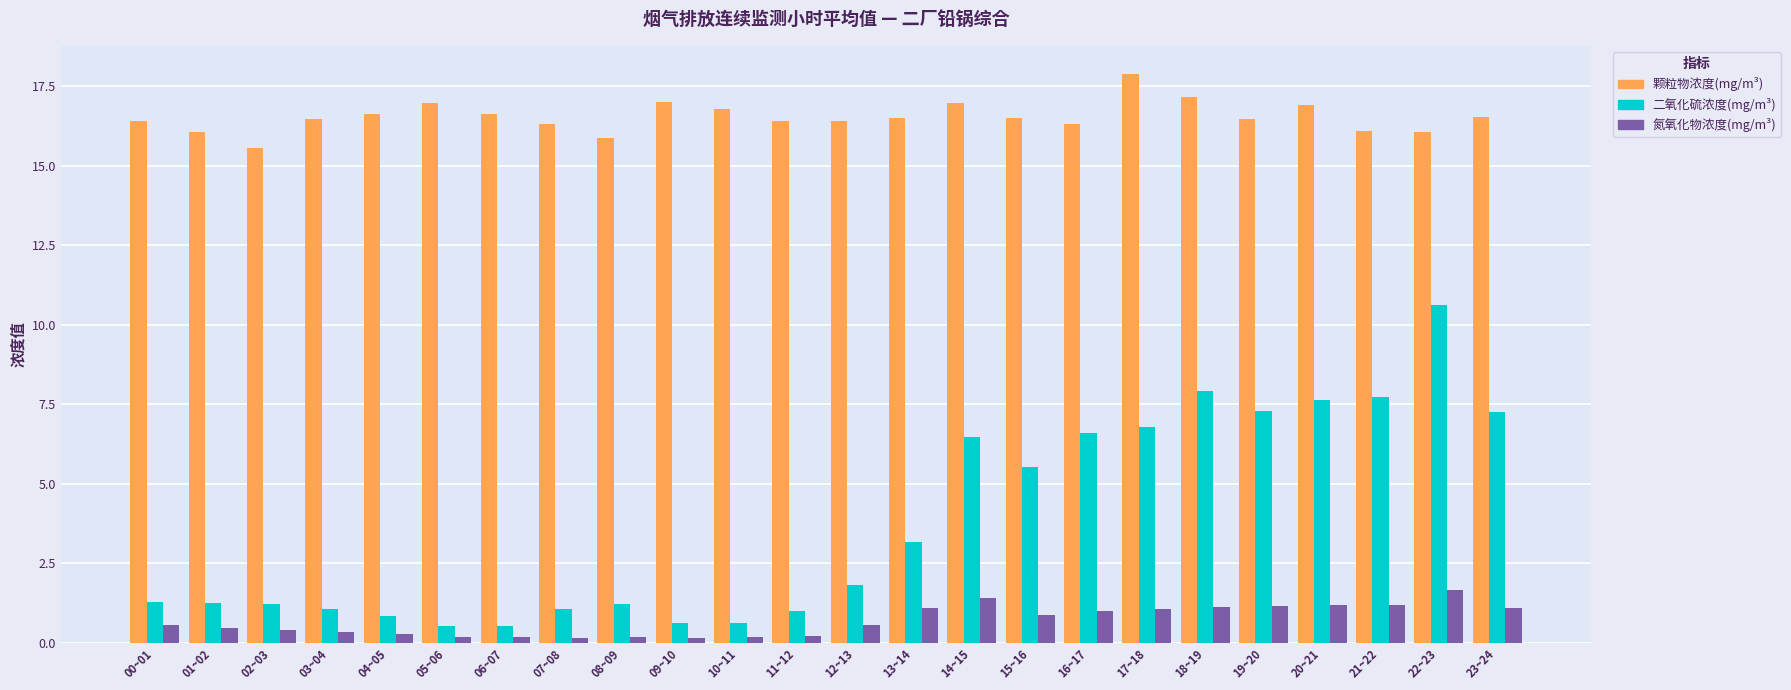

The 颗粒物浓度(mg/m³) series shows 26.0 at 02~03. True or false?

False